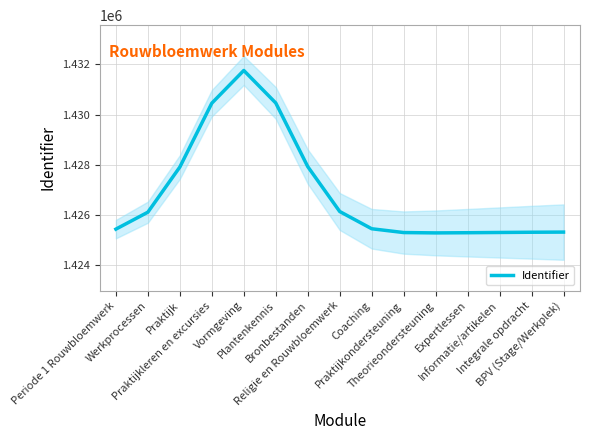

What is the difference between the maximum and minimum values?

6455.8